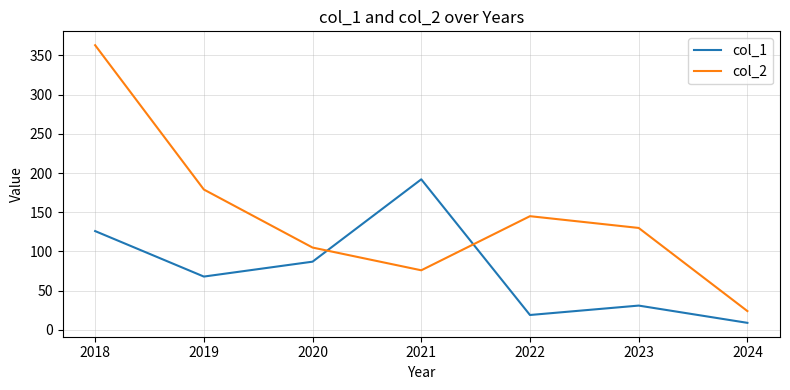

Between 2018 and 2020, which series saw the biggest shift?

col_2